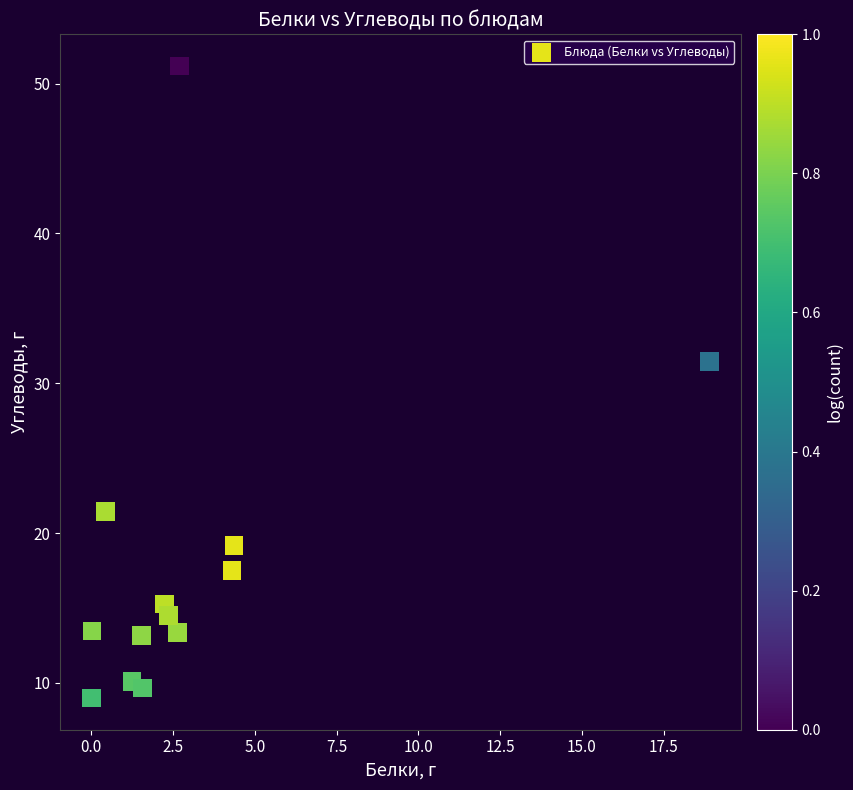

What Y value in the scatter plot is closest to 30?

31.4